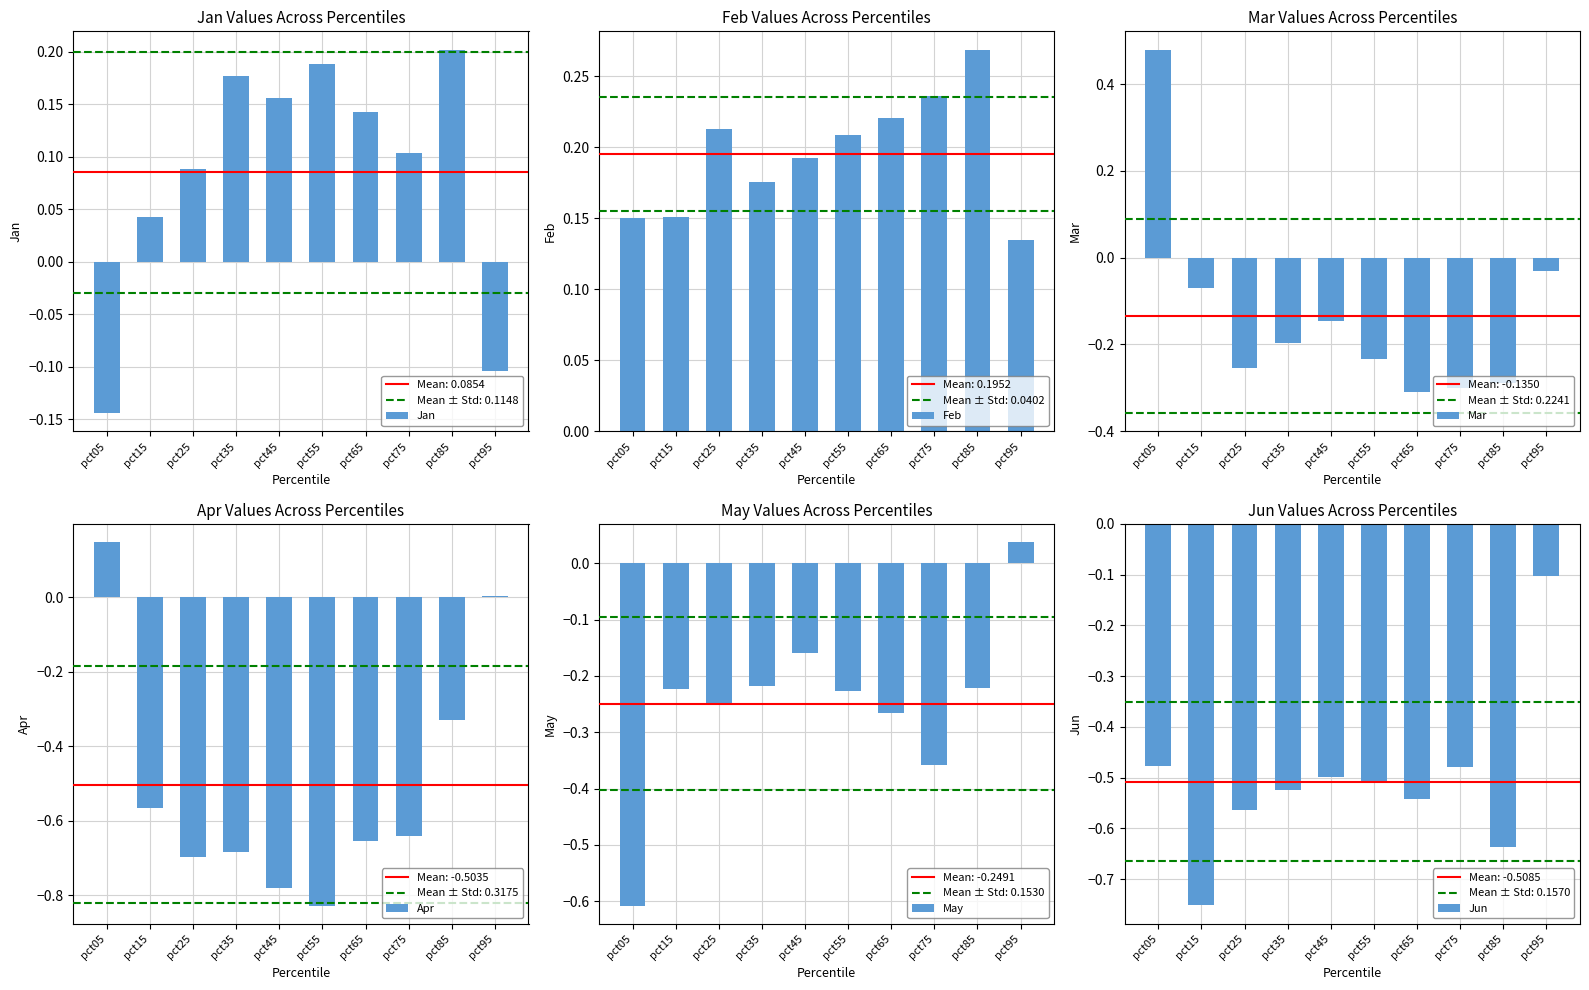

Between pct65 and pct85, which series saw the biggest shift?

Apr